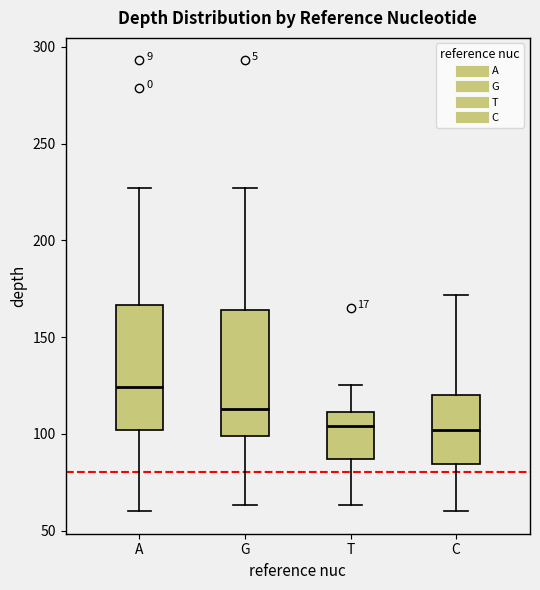

Which box's median line is the highest?

A